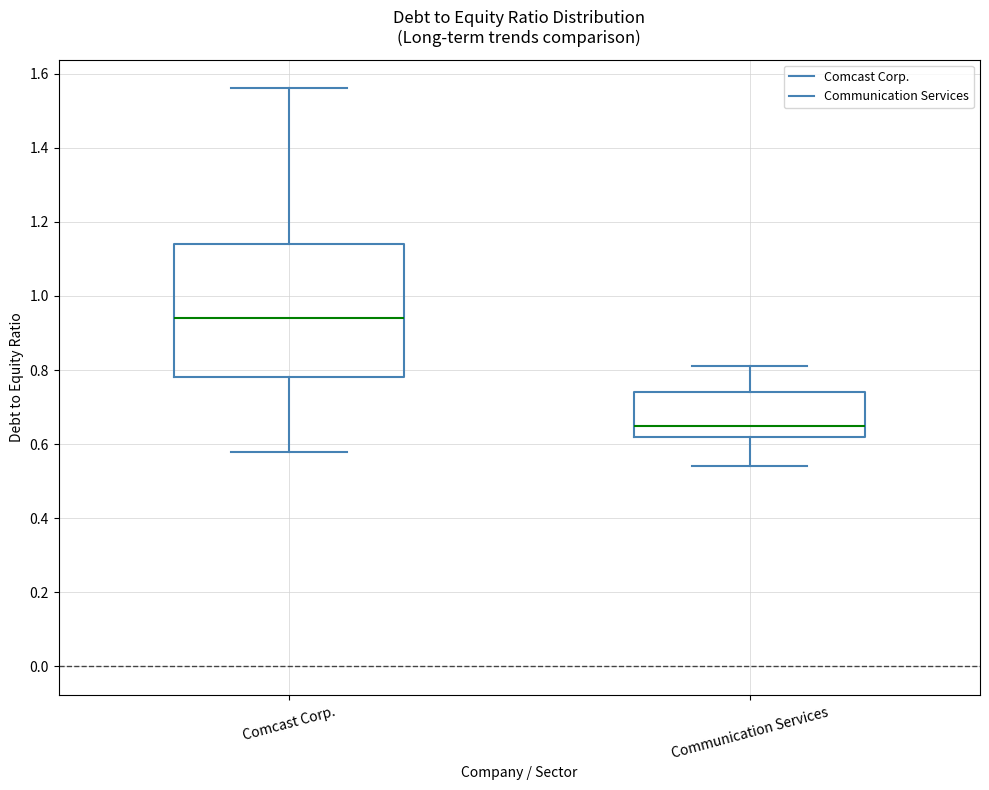

Which box's median line is the lowest?

Communication Services